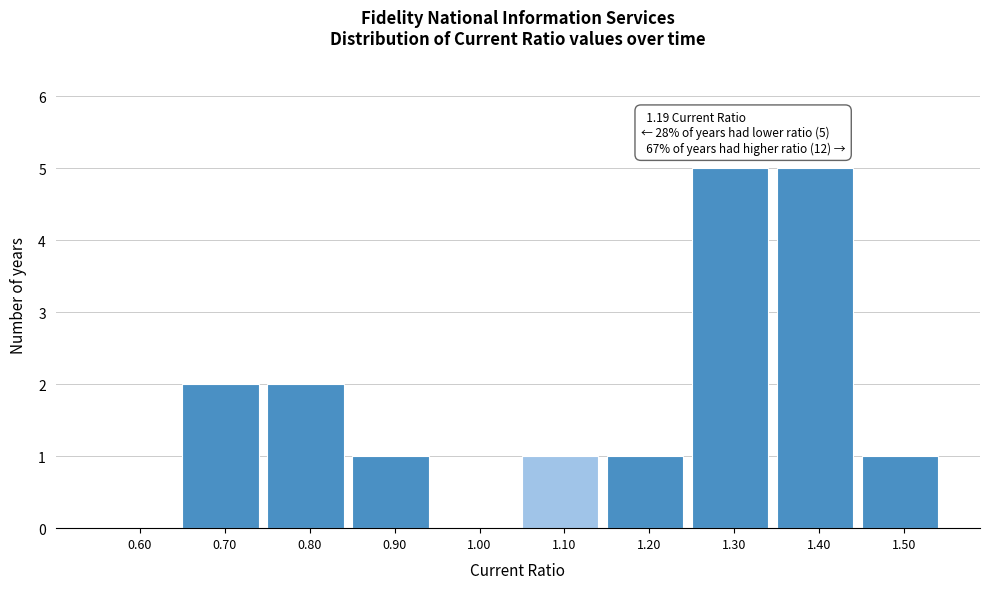

Reading left to right, what are all the values shown in this chart?

0.60=0	0.70=2	0.80=2	0.90=1	1.00=0	1.10=1	1.20=1	1.30=5	1.40=5	1.50=1